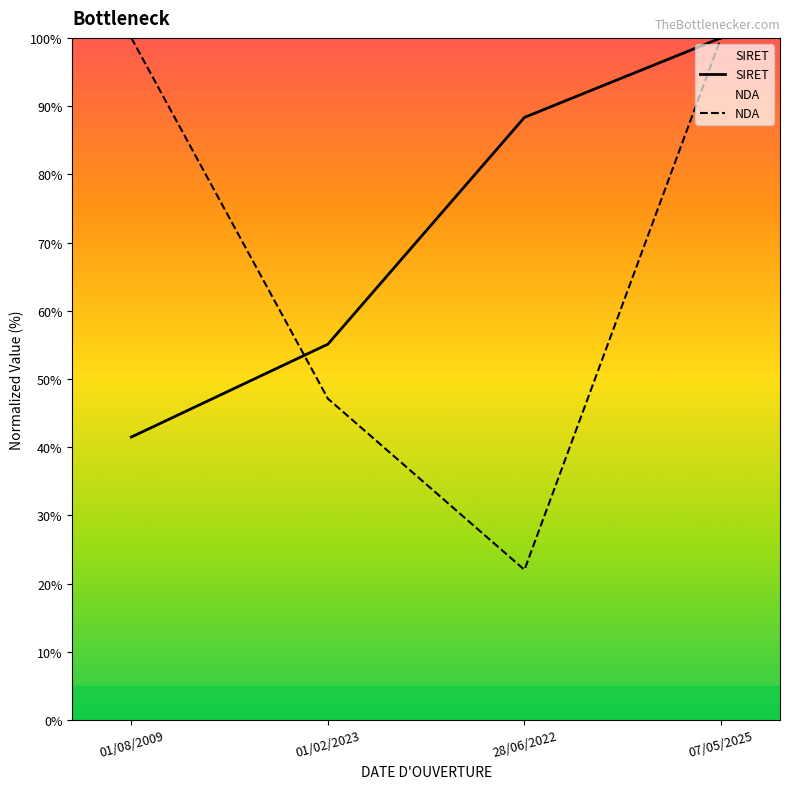

What is the difference between the maximum and minimum values in the NDA series?

78.0